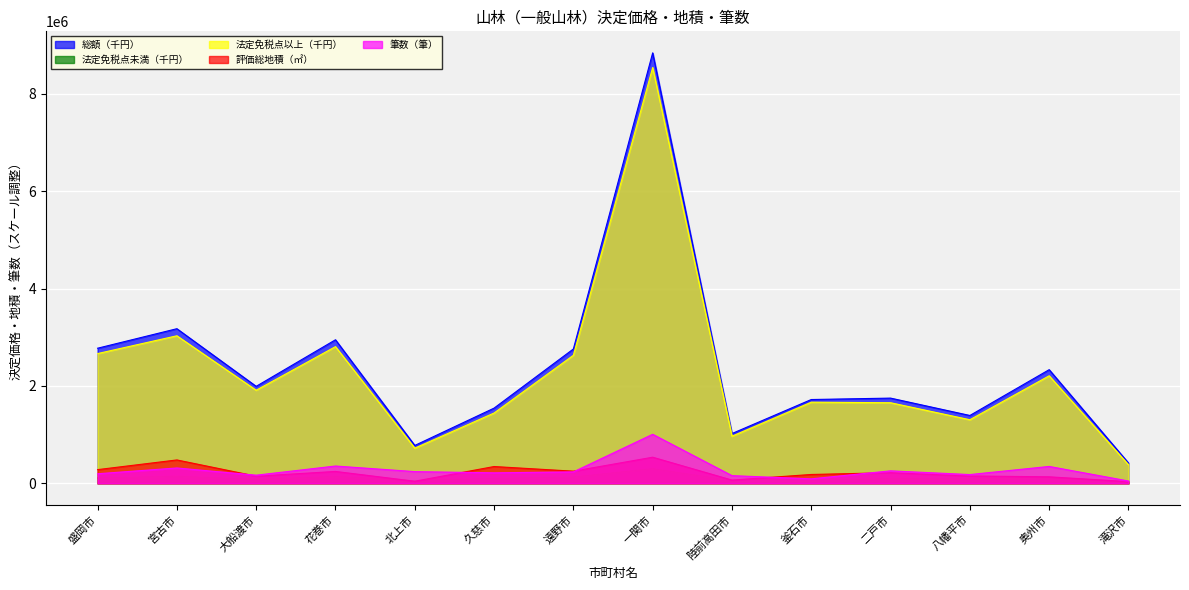

What position from the left is 一関市?

8